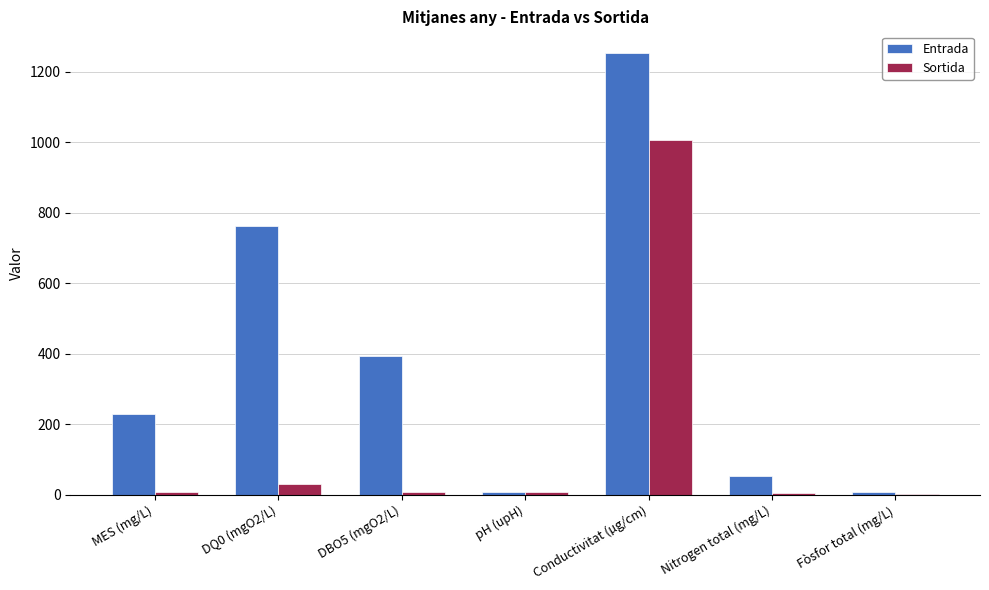

Between DBO5 (mgO2/L) and Conductivitat (µg/cm), which series saw the biggest shift?

Sortida